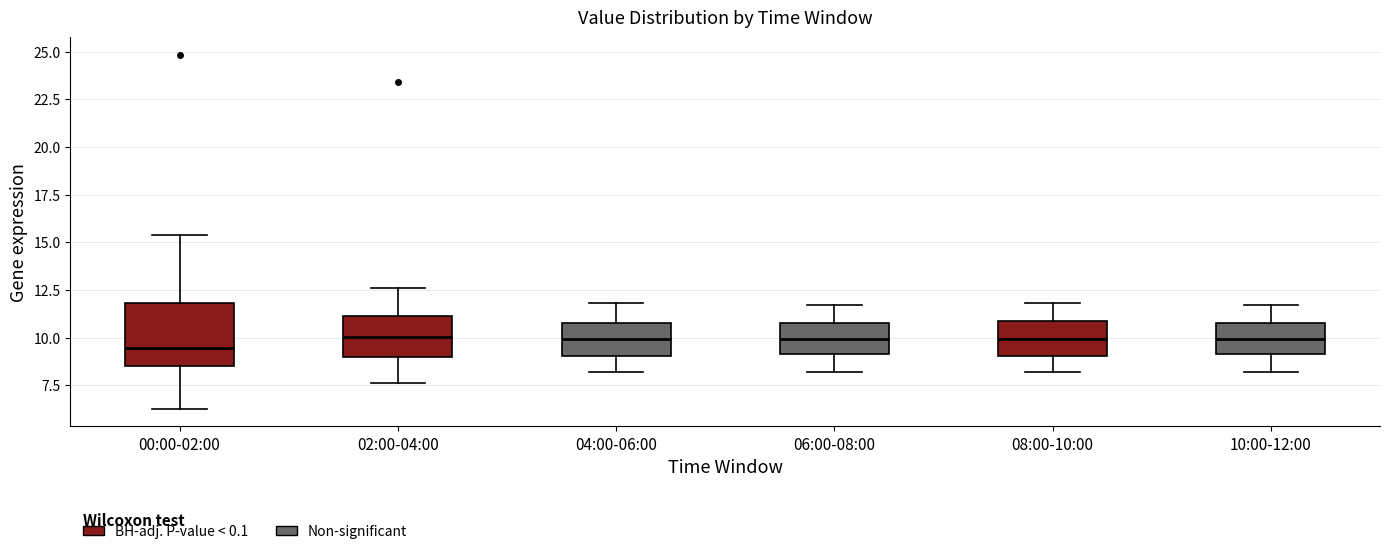

Reading left to right, transcribe this box plot: for each box, give where its median line is, the range the box spans, and where its two whiskers end, as read against the y-axis. The values are not printed on the chart, so give them approximately, as read against the axis.

00:00-02:00: median 9.5, box 8.5 to 12.0, whiskers 6.5 to 15.5
02:00-04:00: median 10.0, box 9.0 to 11.0, whiskers 7.5 to 12.5
04:00-06:00: median 10.0, box 9.0 to 11.0, whiskers 8.0 to 12.0
06:00-08:00: median 10.0, box 9.0 to 11.0, whiskers 8.0 to 11.5
08:00-10:00: median 10.0, box 9.0 to 11.0, whiskers 8.0 to 12.0
10:00-12:00: median 10.0, box 9.0 to 11.0, whiskers 8.0 to 11.5